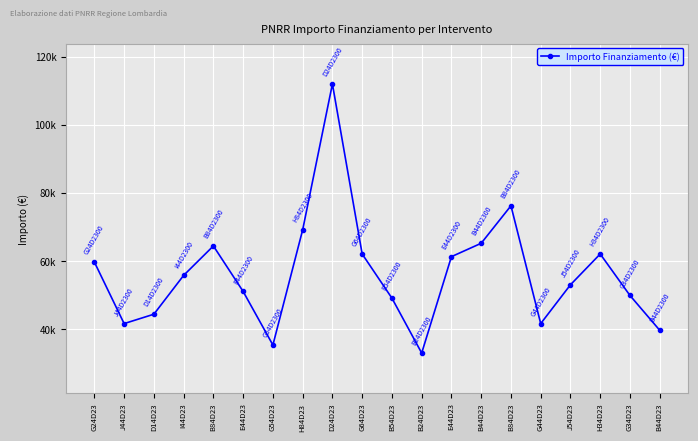

Reading right to left, transcribe all the data shown in this chart.

B44D23=39673.2	G34D23=49886.1	H34D23=62063.0	J54D23=53028.5	G44D23=41637.2	B84D23=76203.9	B44D23=65205.4	E44D23=61277.4	B24D23=32995.5	B54D23=49100.5	G64D23=62063.0	D24D23=111949.1	H84D23=69133.5	G54D23=35352.3	E44D23=51064.5	B84D23=64419.8	I44D23=55778.1	D14D23=44386.8	J44D23=41637.2	G24D23=59706.2